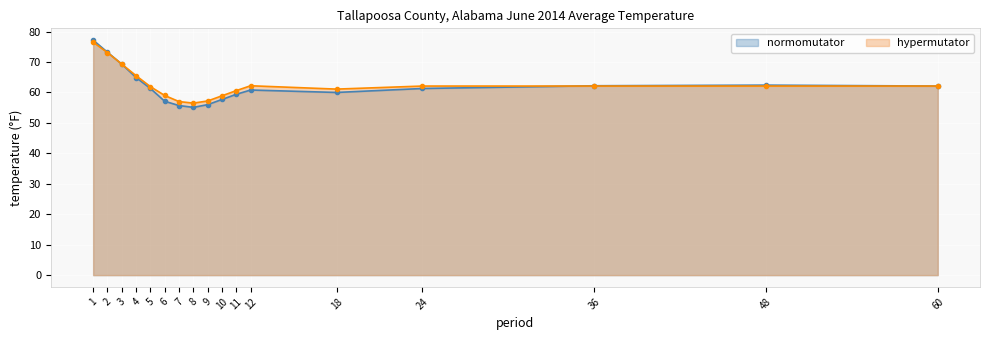

What is the value of the normomutator point at the 17th from the left?

62.1